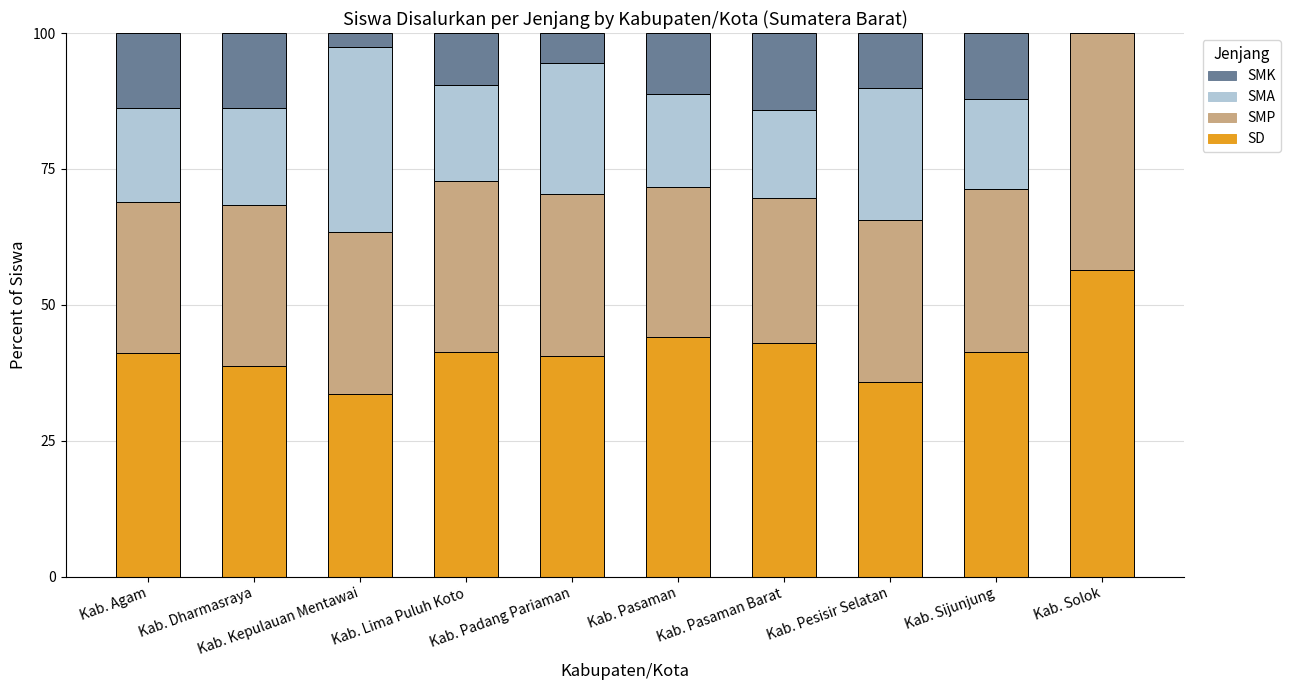

The value of SD at Kab. Agam is 41.2. True or false?

True